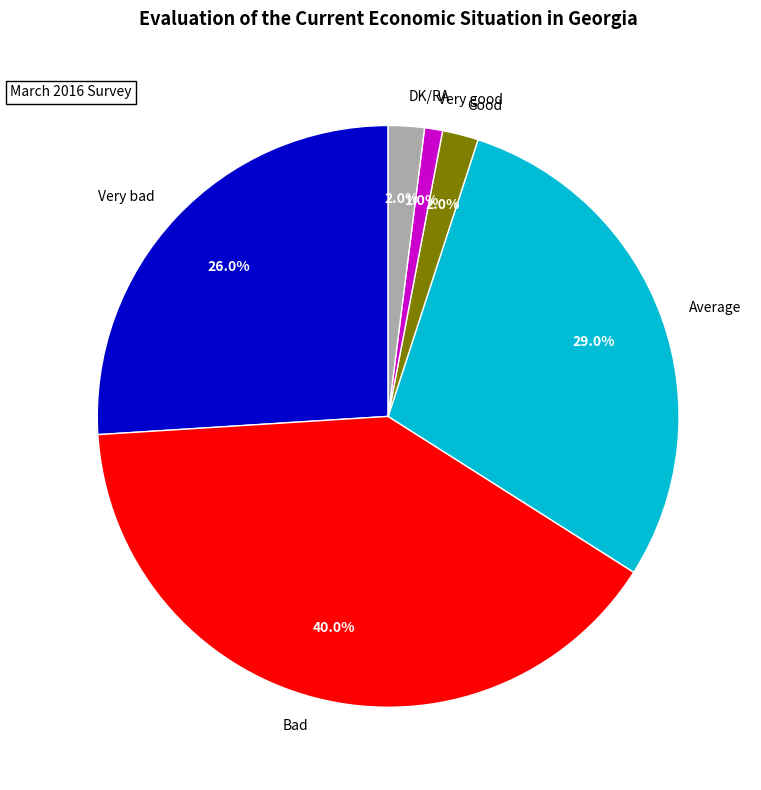

Do Bad and Average together represent more than half of the pie?

Yes